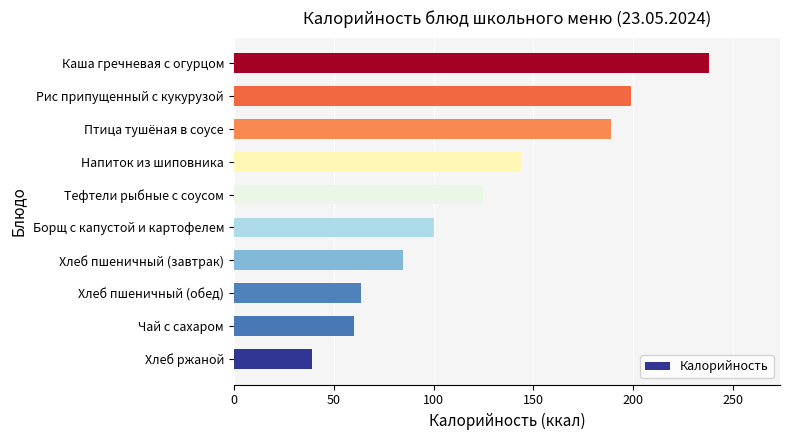

What is the change in value from Хлеб ржаной to Хлеб пшеничный (обед)?

+24.6